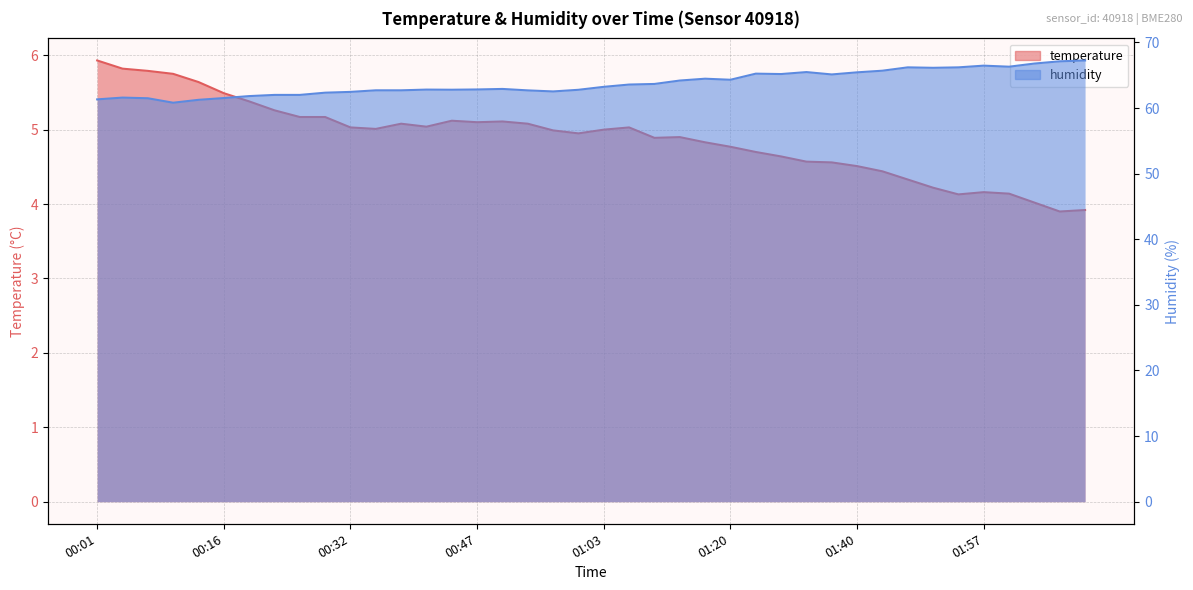

At which category does the chart reach its minimum across all series?

02:06